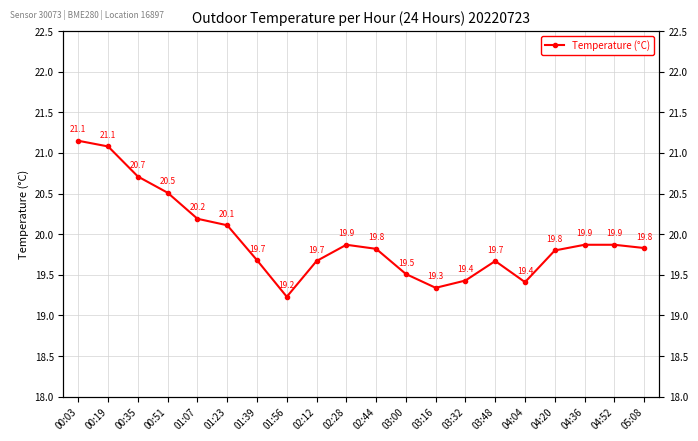

What is the value of the 16th point from the left?

19.4